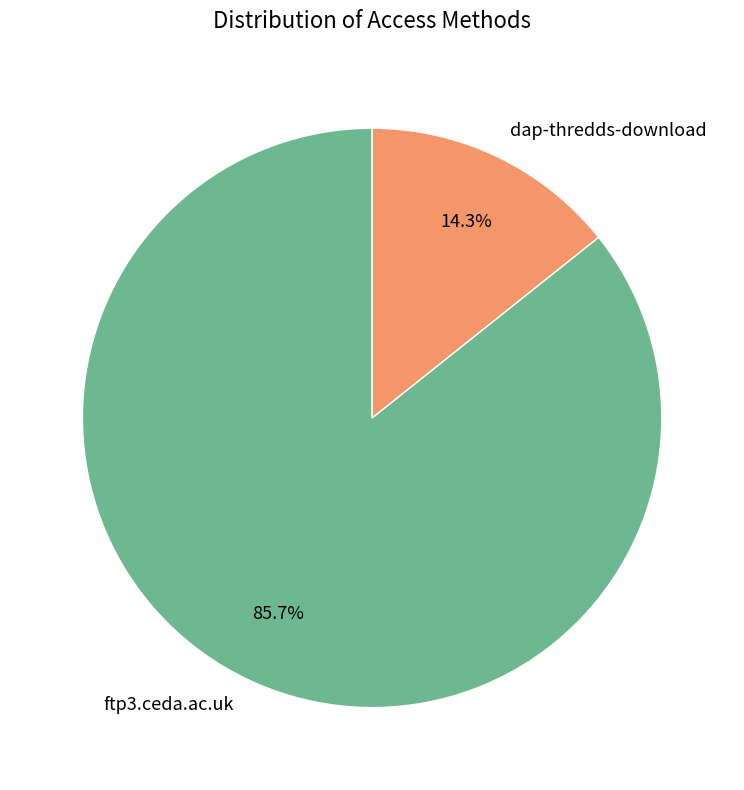

Which slice is the largest?

ftp3.ceda.ac.uk